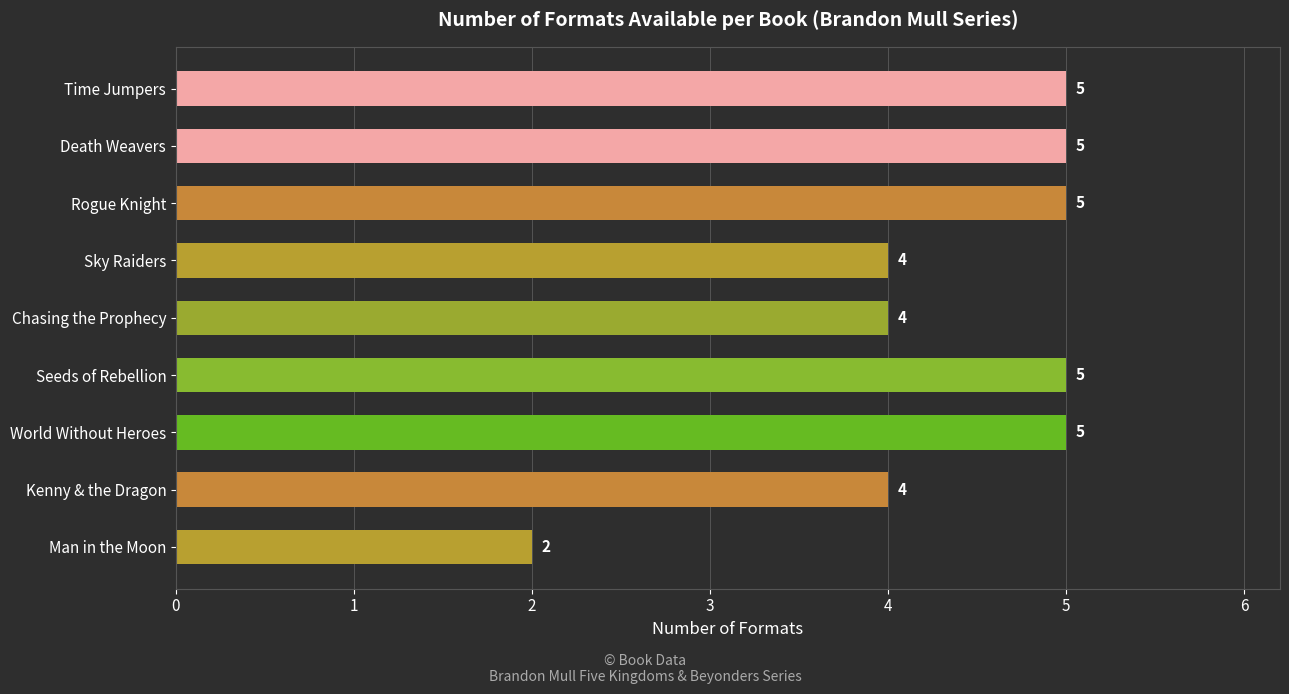

How many categories are shown in the chart?

9